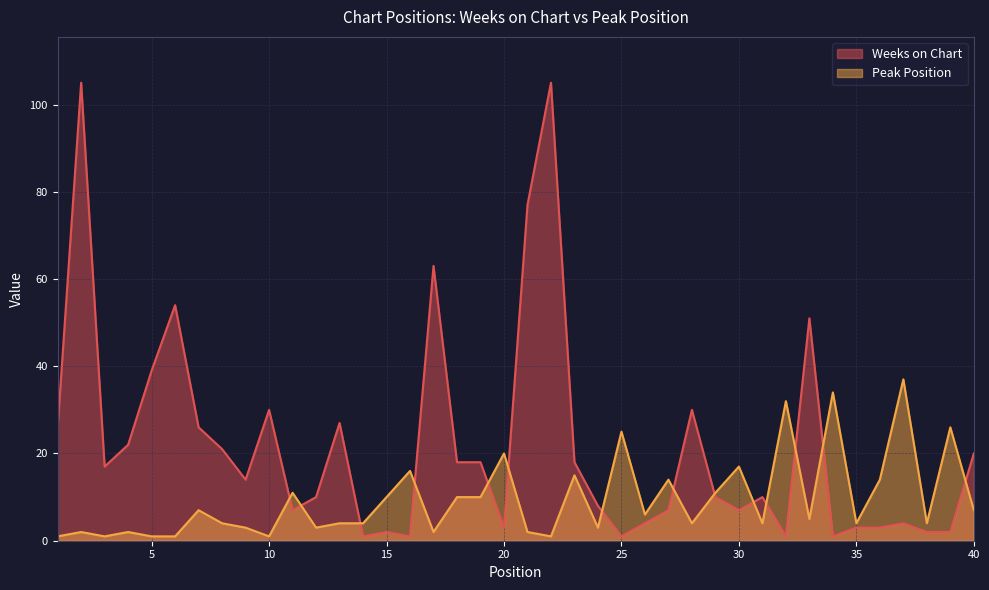

At which label is Peak Position closest to 19?

20